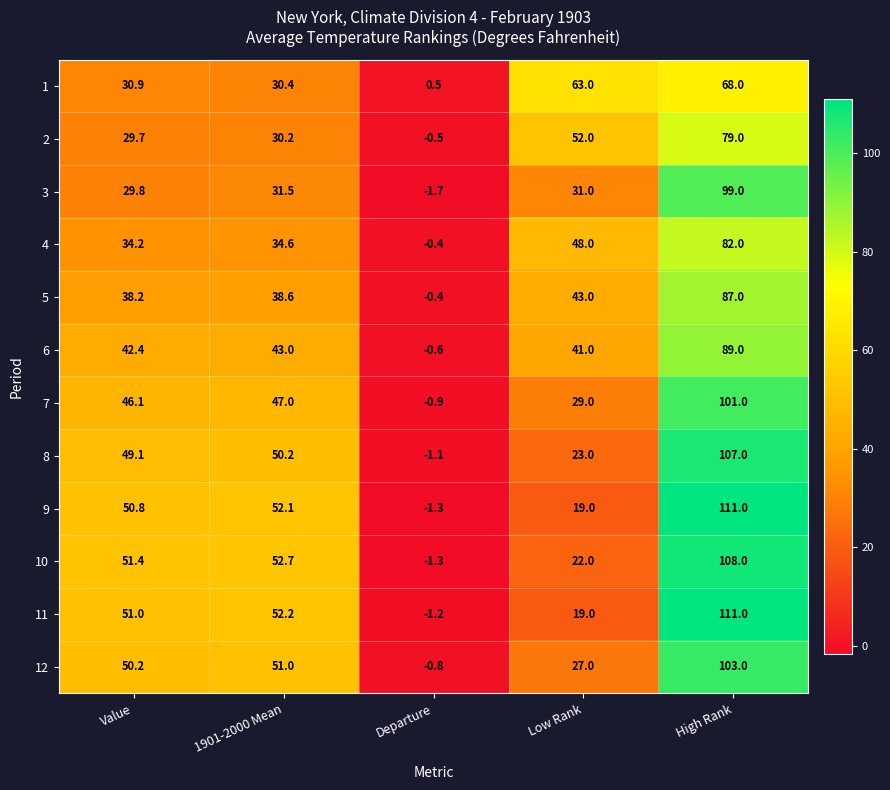

True or false: 12 has a value of 18.5 at Value.

False